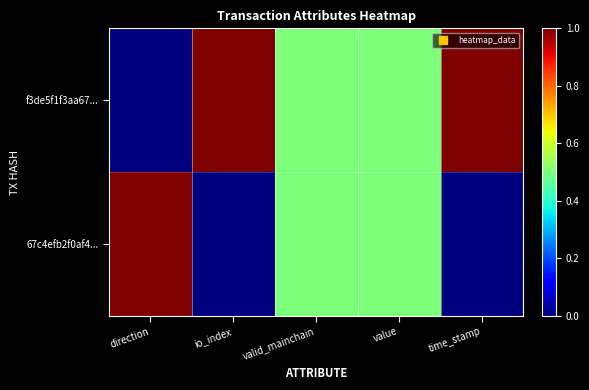

How many series are shown in this chart?

2